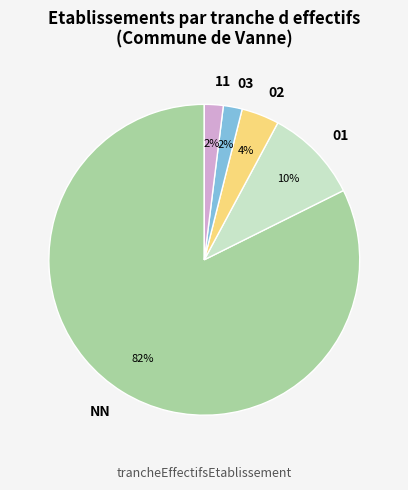

To the nearest percent, what portion does 01 represent?

10%